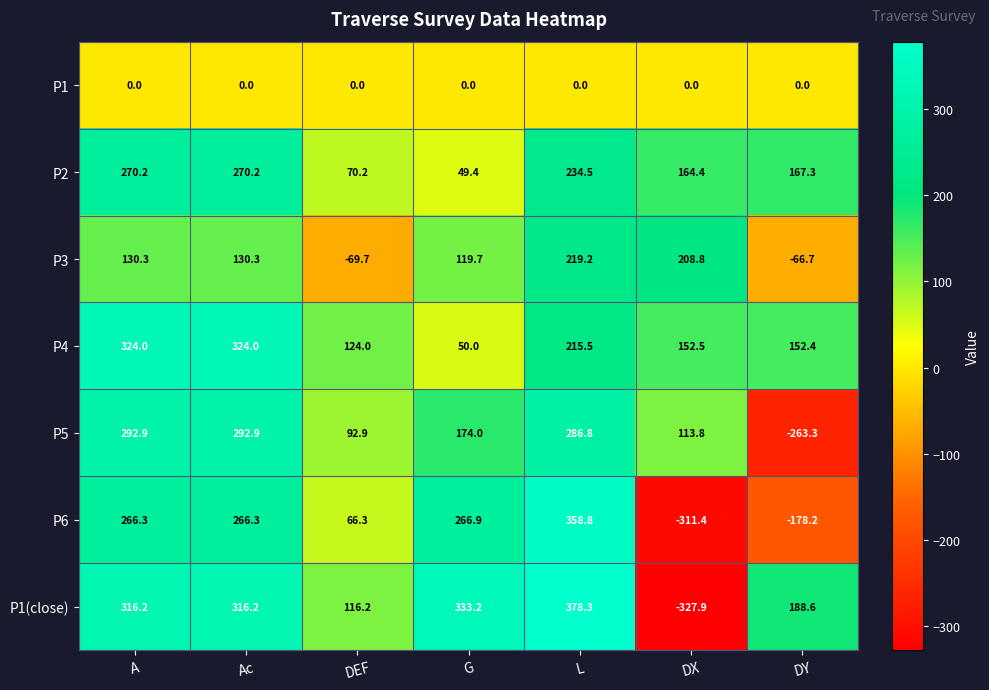

What is the sum of the P1(close) values at G and L?

711.5